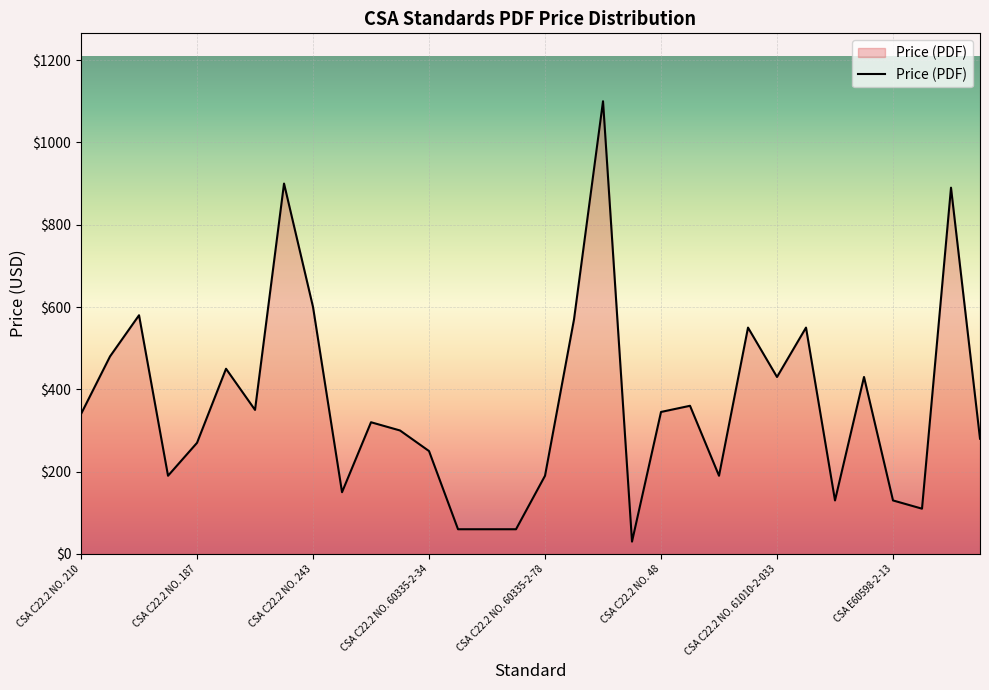

Does the chart have visible grid lines?

Yes